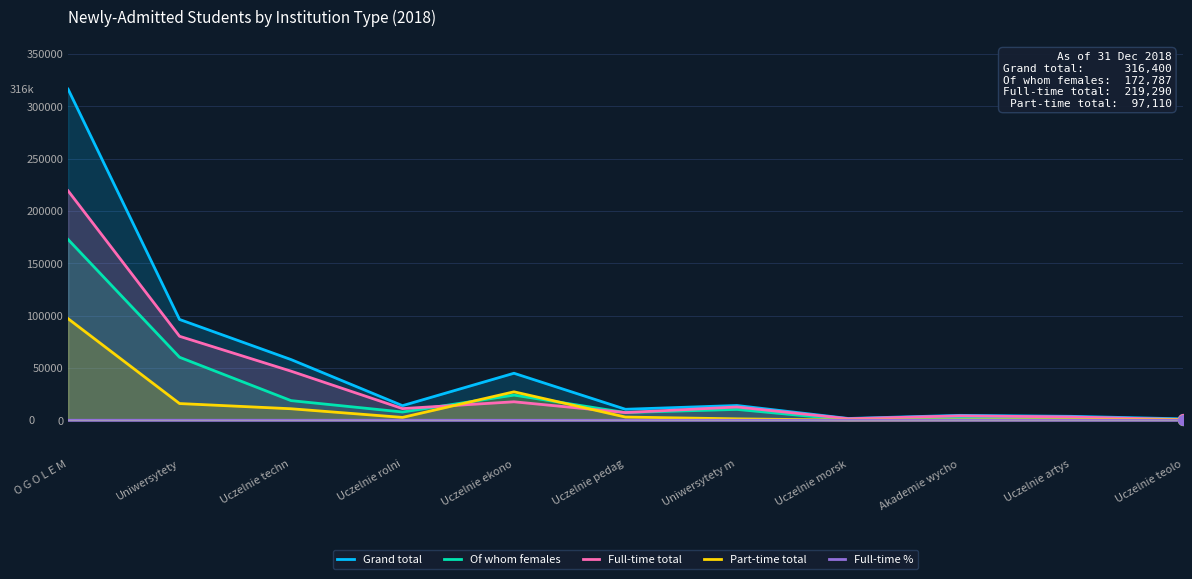

What are all the series names shown in the legend?

Grand total, Of whom females, Full-time total, Part-time total, Full-time %